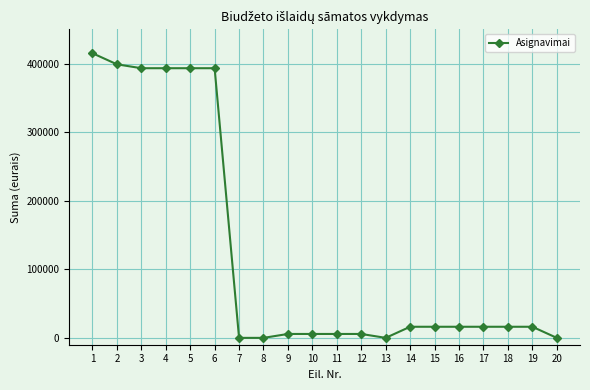

What is the sum of all values?

2507400